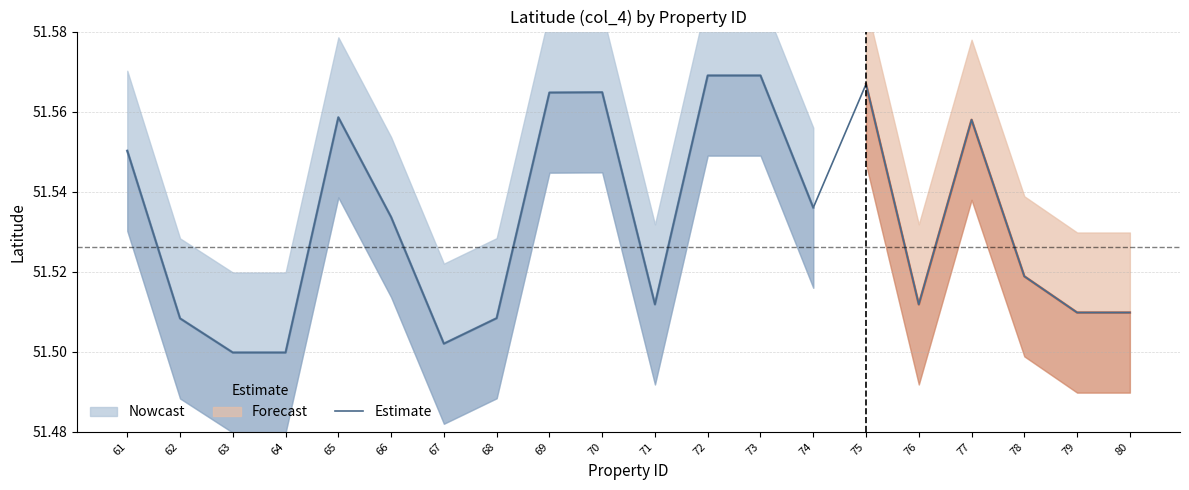

List the labels in order of value, smallest first.

63, 64, 67, 62, 68, 79, 80, 71, 76, 78, 66, 74, 61, 77, 65, 69, 70, 75, 72, 73